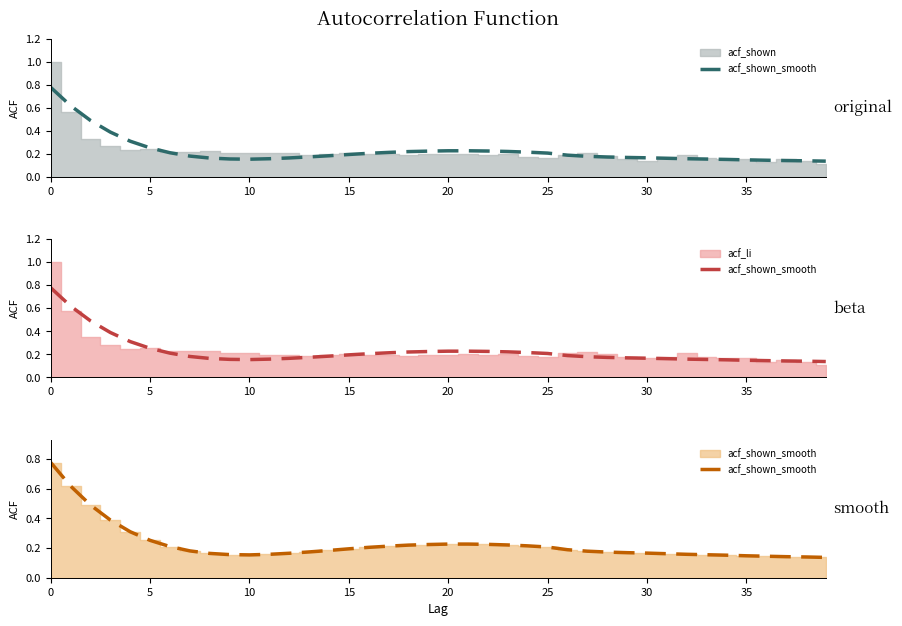

How many categories are shown in the chart?

40